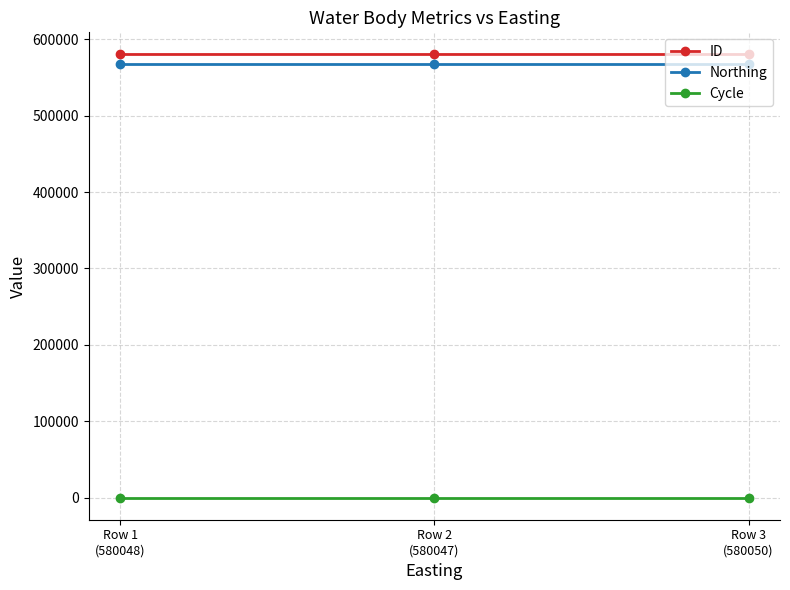

At Row 2
(580047), list the series in order from largest to smallest.

ID, Northing, Cycle